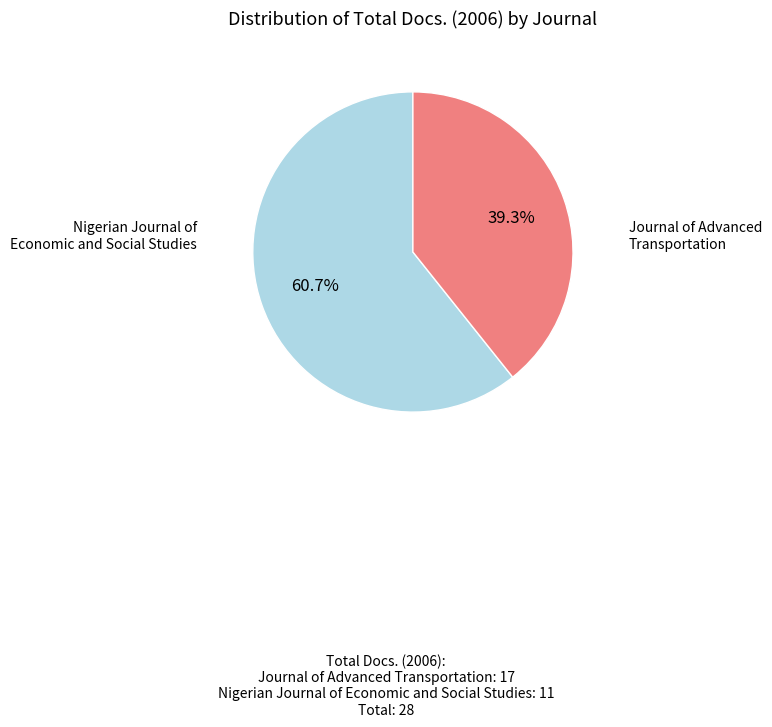

Rank the categories by value from lowest to highest.

Nigerian Journal of Economic and Social Studies, Journal of Advanced Transportation